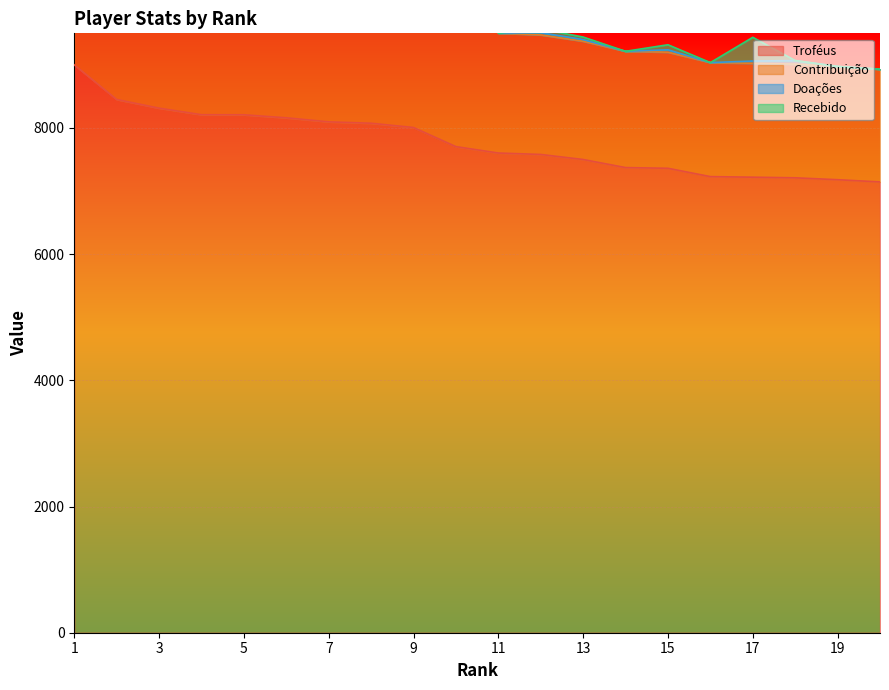

Which has a higher value, 5 or 13?

5